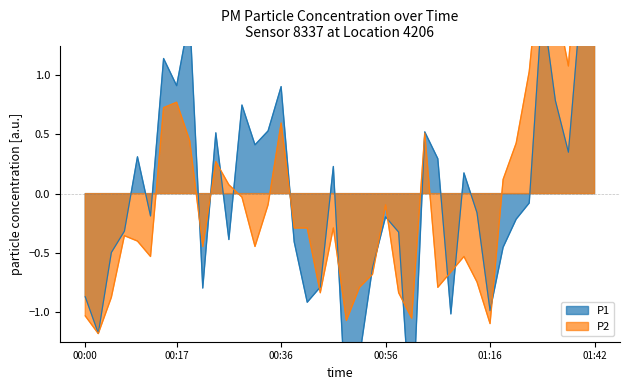

Where do P1 and P2 first cross each other?

00:19 and 00:22